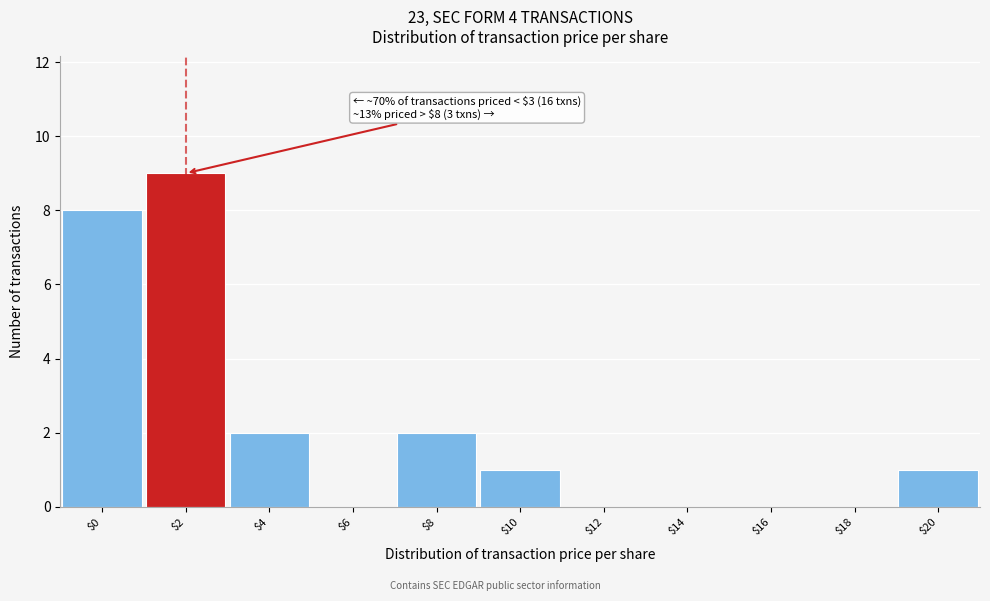

True or false: the data shows -5 at $18.

False